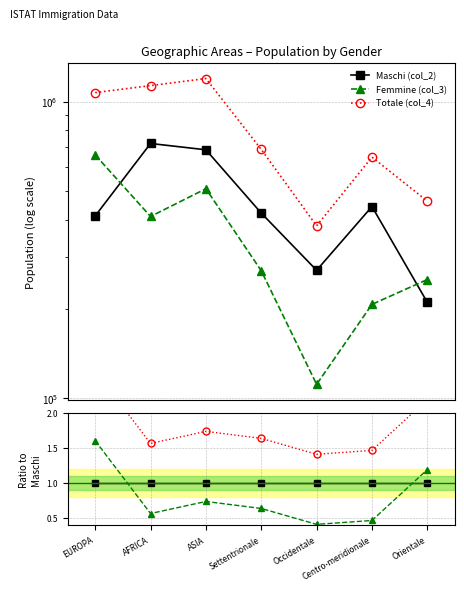

Is it true that Femmine (col_3) equals 0.3 at AFRICA?

False